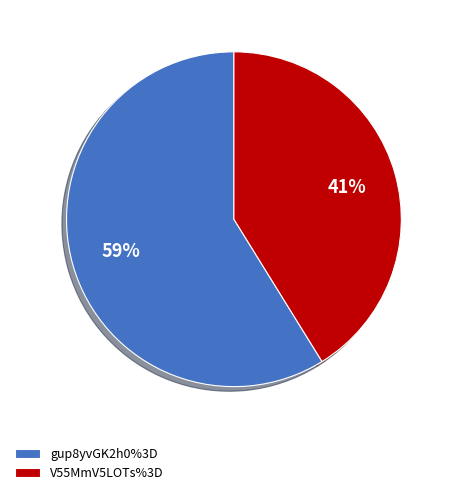

Does gup8yvGK2h0%3D represent more than half of the total?

Yes